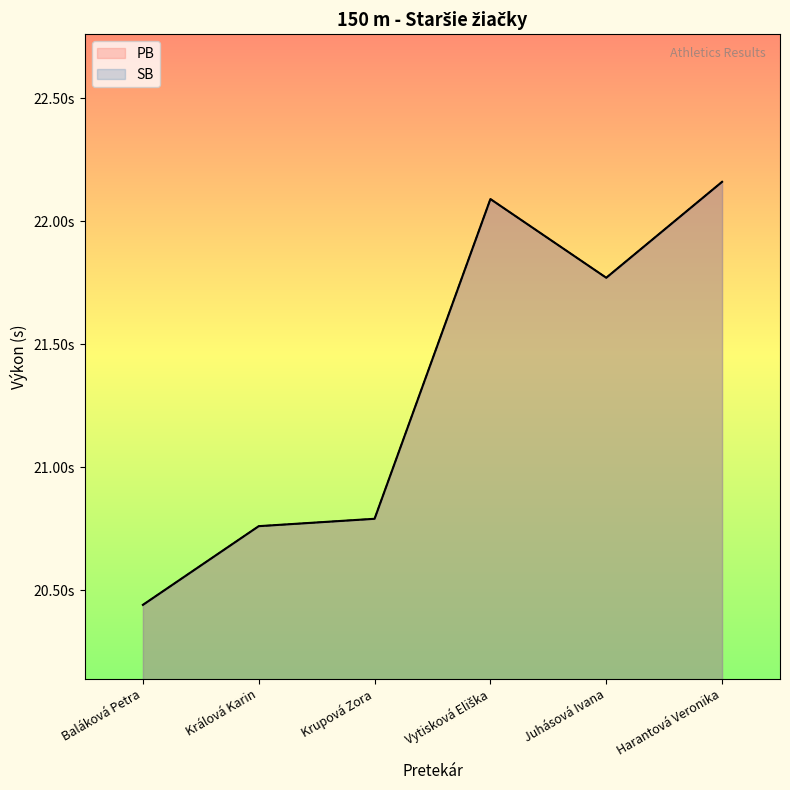

The SB series shows 20.8 at Krupová Zora. True or false?

True